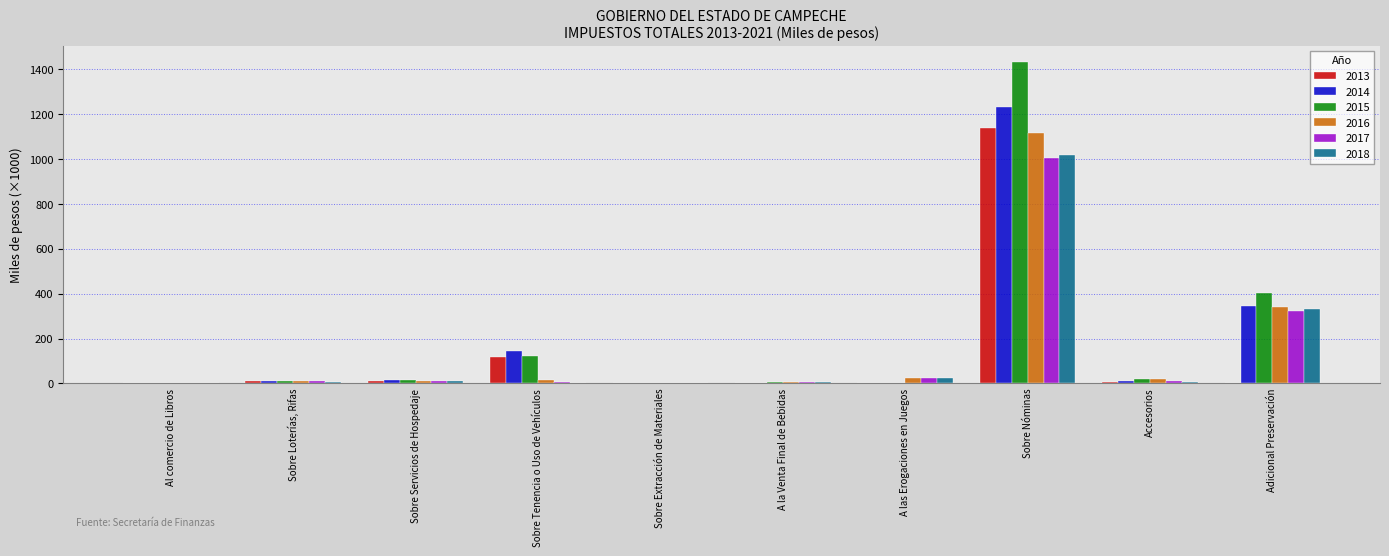

Which category has the highest value in the 2017 series?

Sobre Nóminas